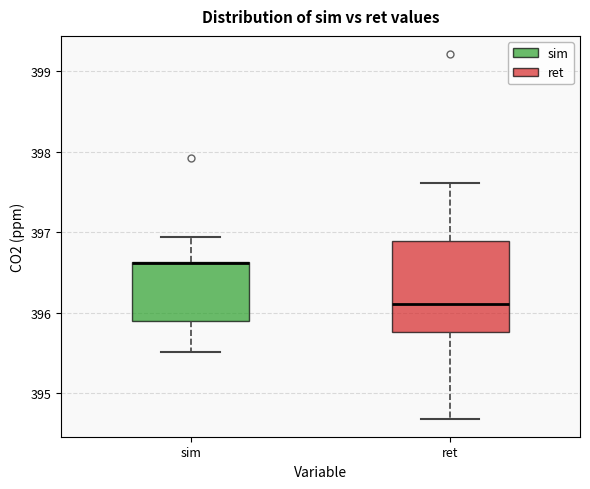

Comparing the boxes themselves (not the whiskers), which one is the tallest?

ret